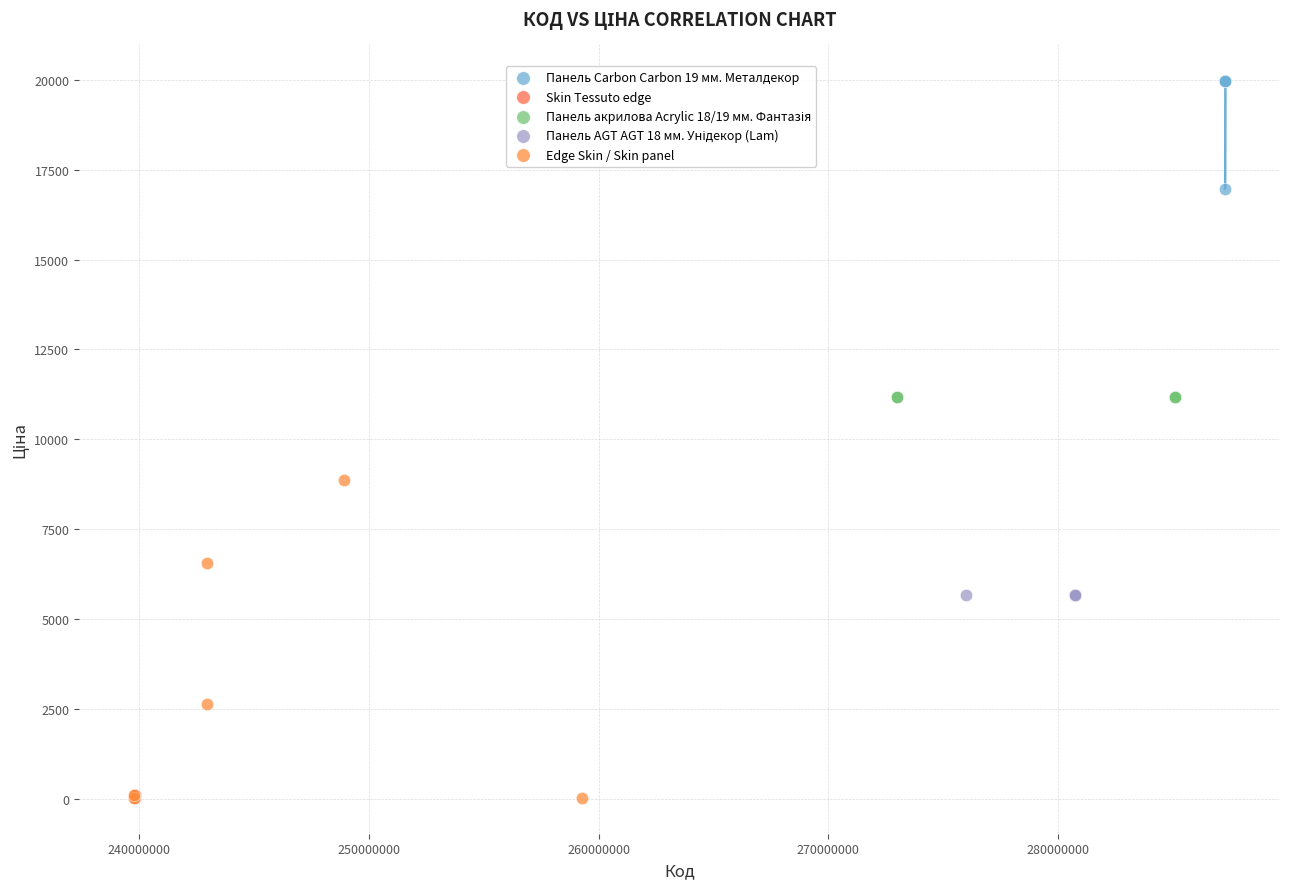

Which series reaches the maximum Y coordinate?

Панель Carbon Carbon 19 мм. Металдекор